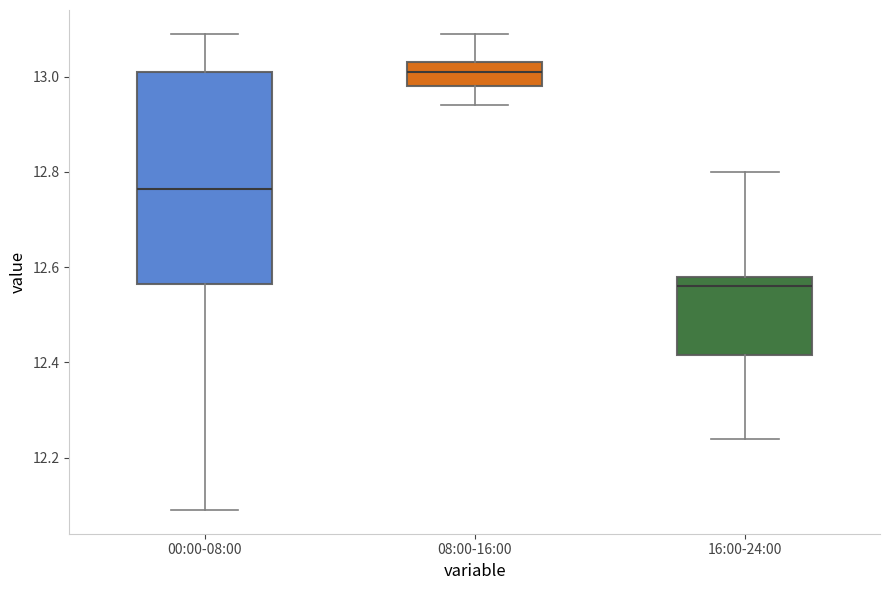

Where is the lower edge of the box for 00:00-08:00 on the y-axis? The values are not printed on the chart, so give them approximately, as read against the axis.

12.56